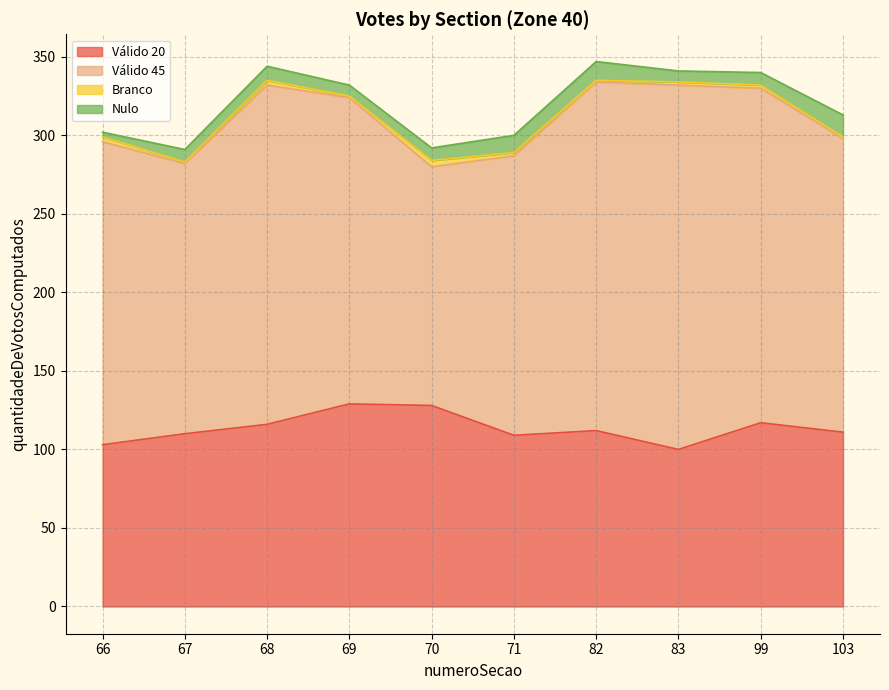

Rank the series at 71 from lowest to highest value.

Branco, Nulo, Válido 20, Válido 45